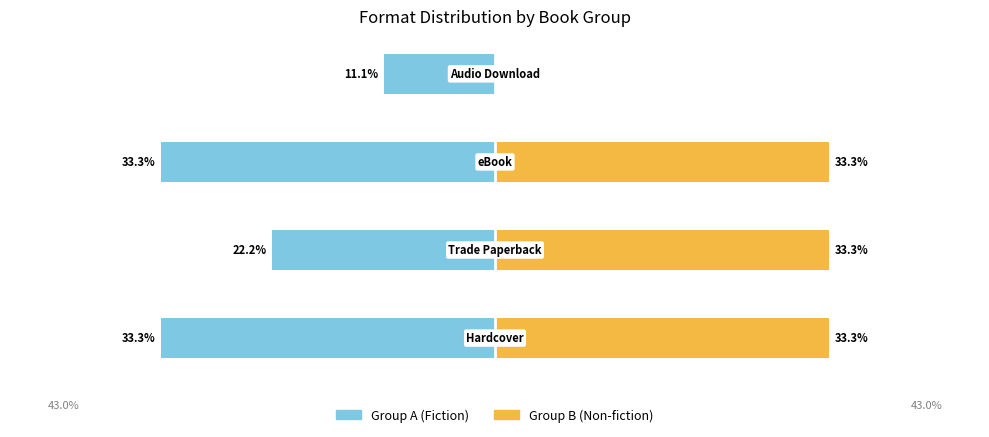

The Group A (Fiction) series shows -11.1 at 3. True or false?

True